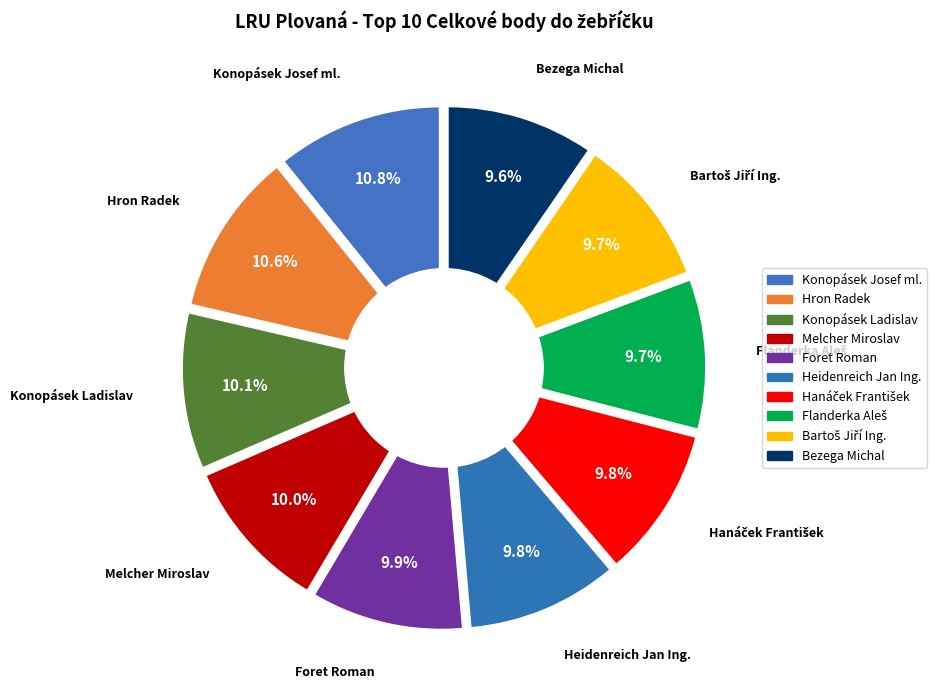

How much of the chart is everything except Hron Radek?

89.4%